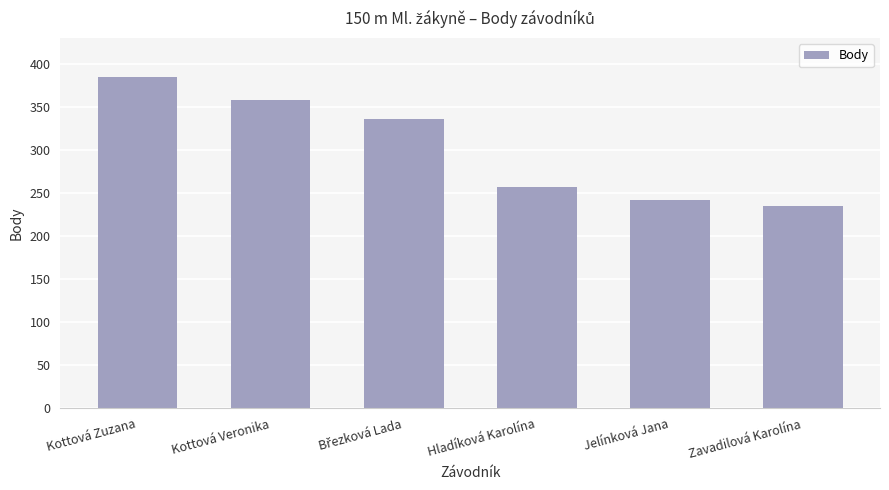

True or false: the data shows 421 at Hladíková Karolína.

False